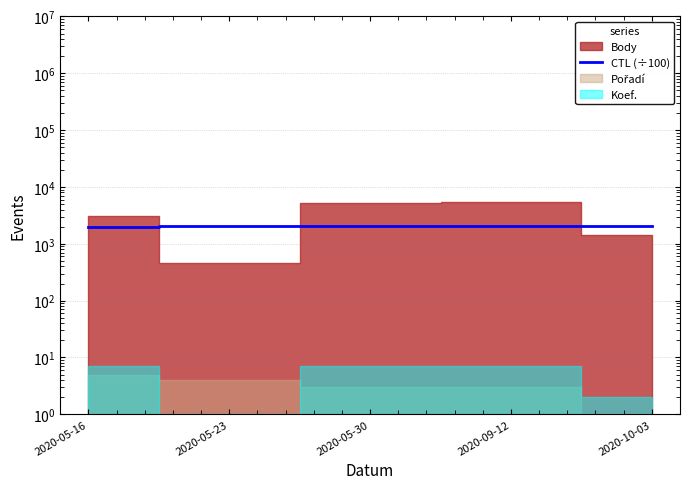

Reading left to right, list all the values displayed in this chart.

2013.0	2017.1	2019.0	2017.1	2017.0